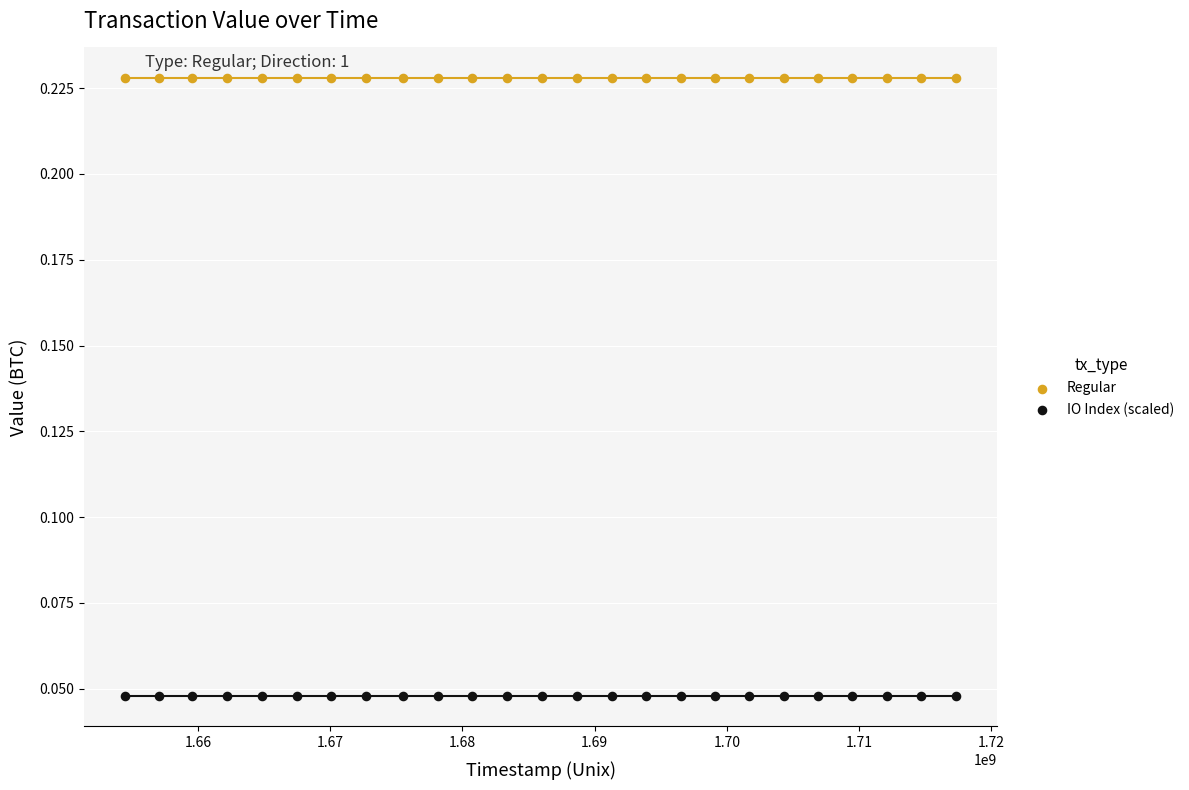

What are all the series names shown in the legend?

Regular, IO Index (scaled)